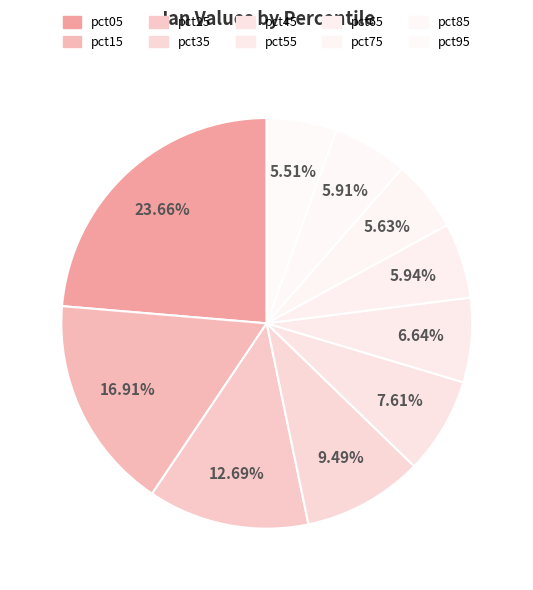

Count the number of slices in the pie.

10